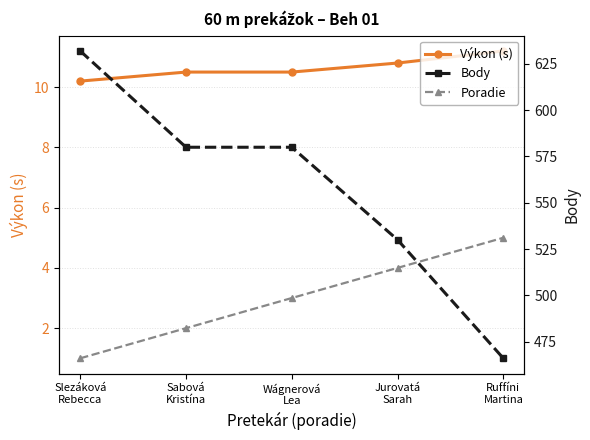

What is the label of the 4th point from the left?

Jurovatá
Sarah